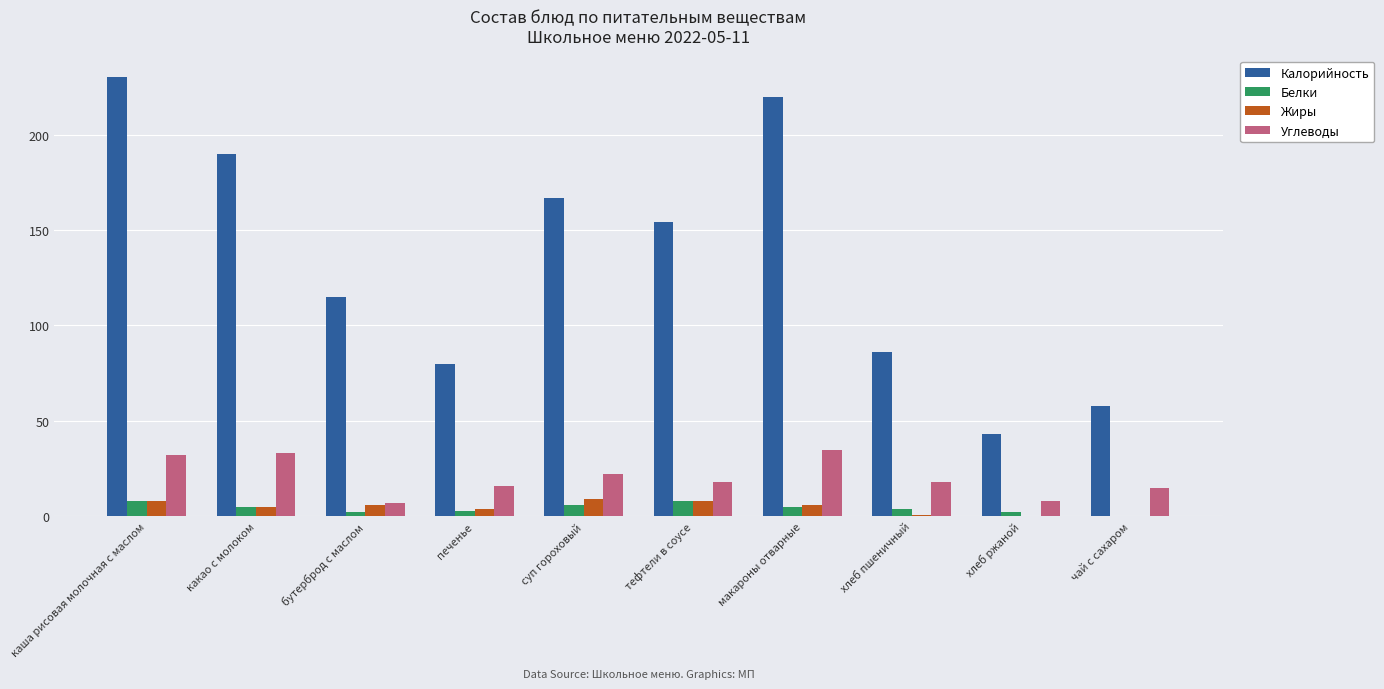

True or false: Калорийность has a value of 368.3 at макароны отварные.

False